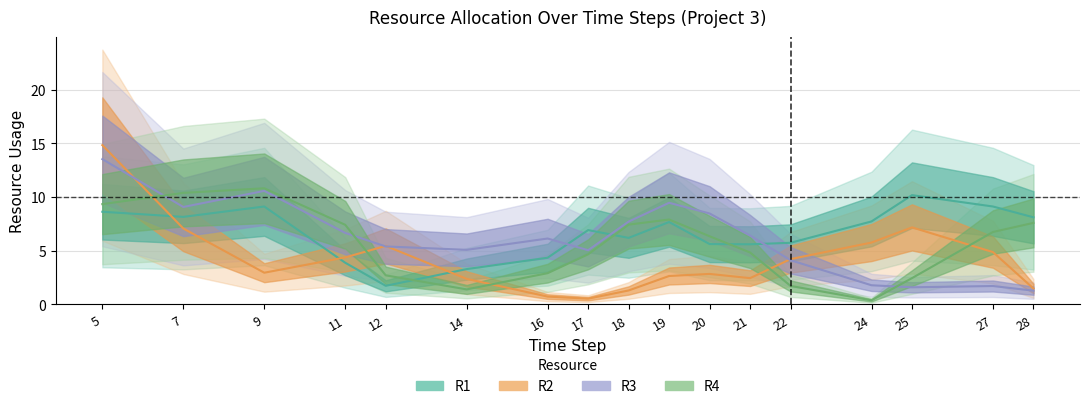

Between 27 and 16, which is larger?

27